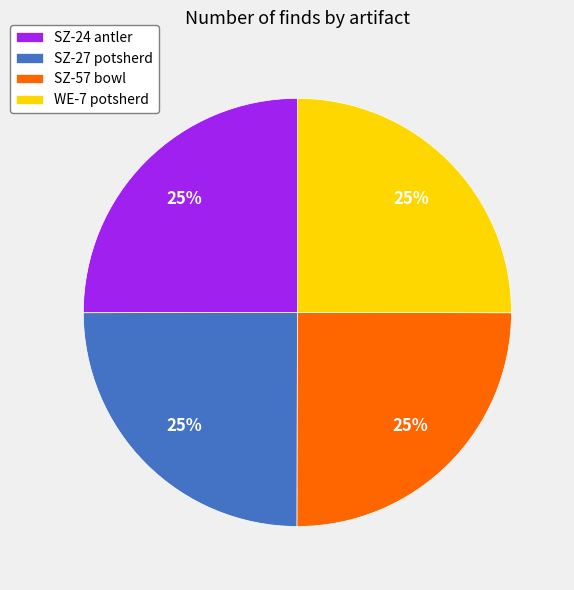

The WE-7 potsherd slice represents 13% of the pie. True or false?

False